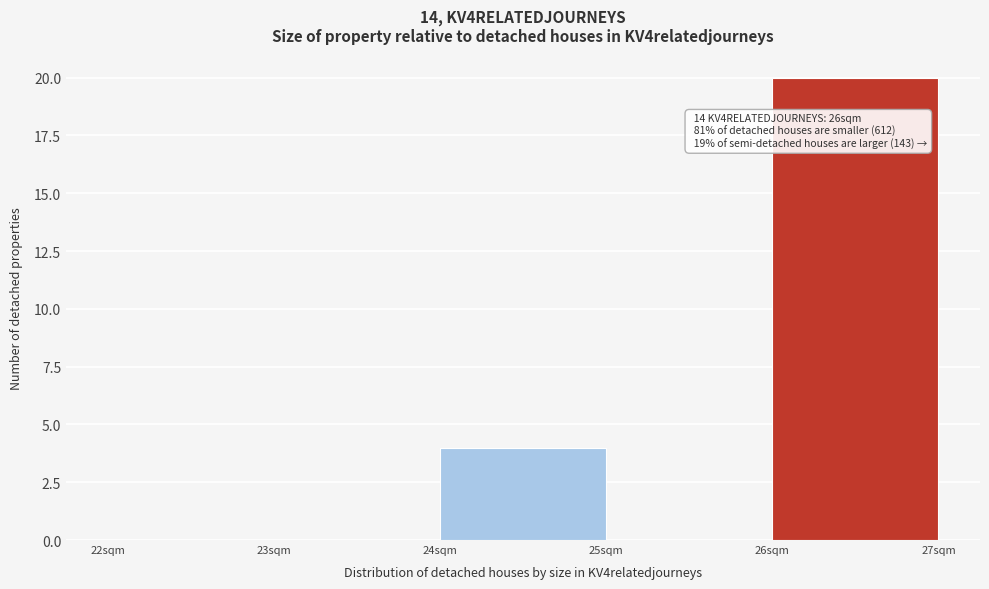

Which range on the x-axis has the tallest bar?

26 to 27